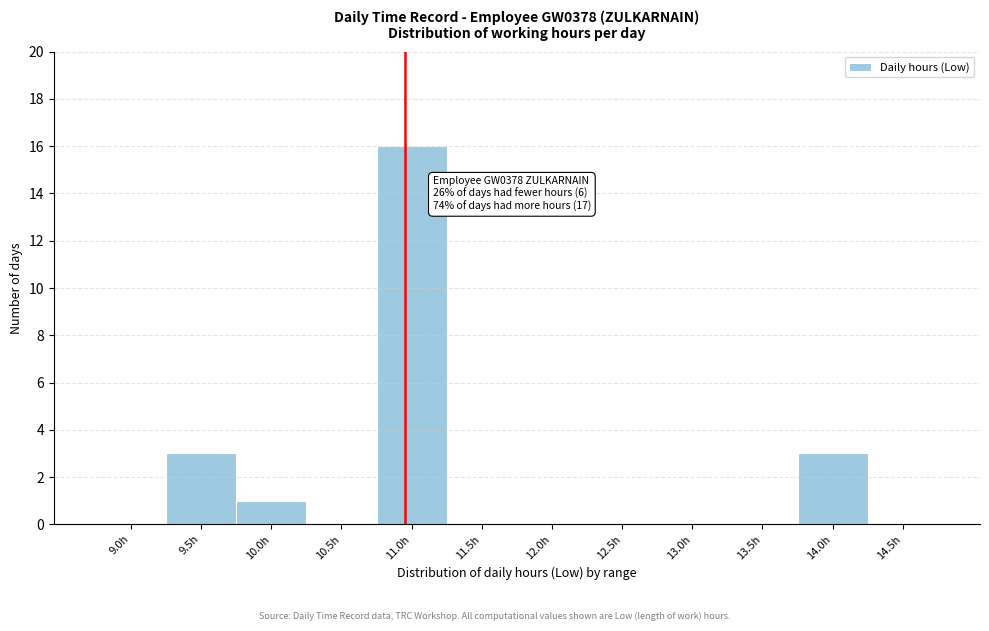

Reading right to left, what are all the values shown in this chart?

14.5h=0	14.0h=3	13.5h=0	13.0h=0	12.5h=0	12.0h=0	11.5h=0	11.0h=16	10.5h=0	10.0h=1	9.5h=3	9.0h=0